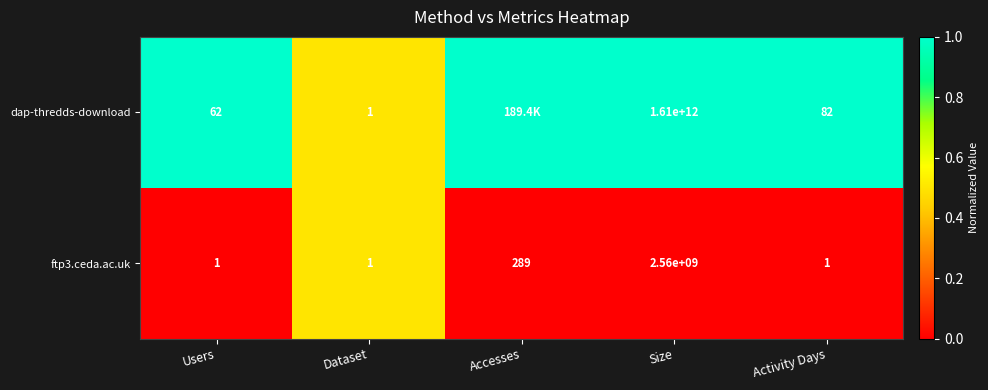

What is the spread (max minus min) of values at Activity Days?

81